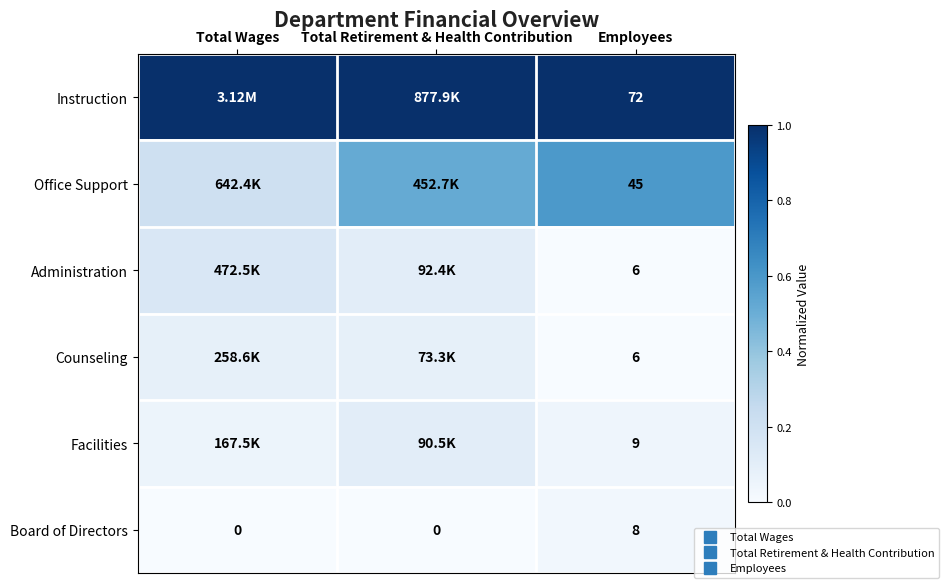

At Total Retirement & Health Contribution, list the series in order from largest to smallest.

Instruction, Office Support, Administration, Facilities, Counseling, Board of Directors